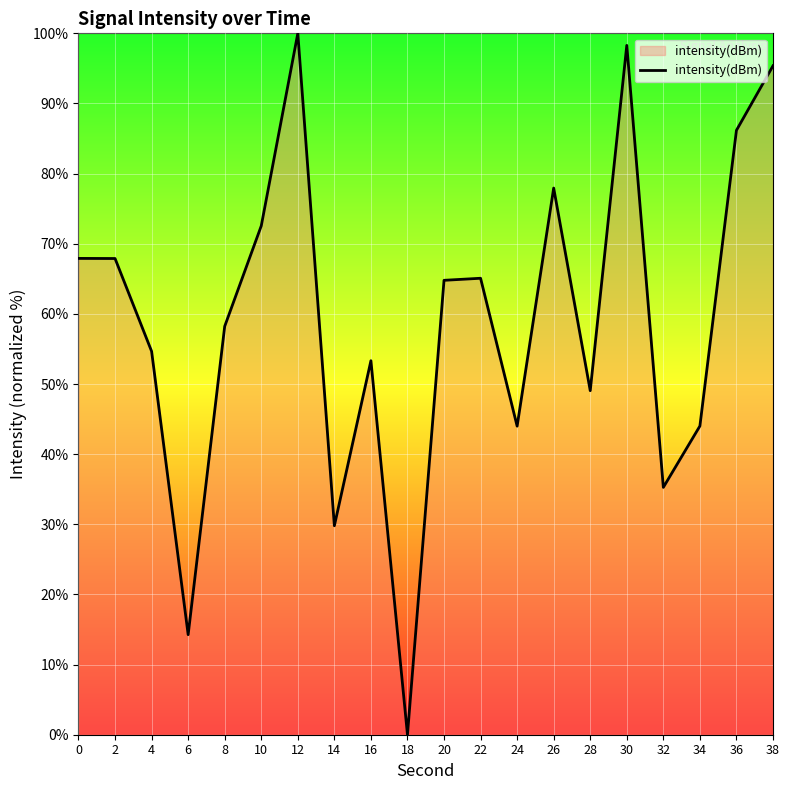

True or false: the data shows 86.2 at 36.

True